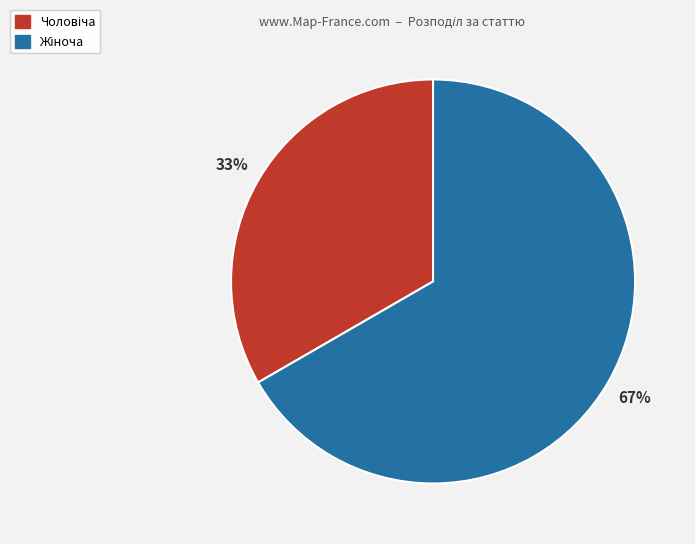

How many slices are in this pie chart?

2